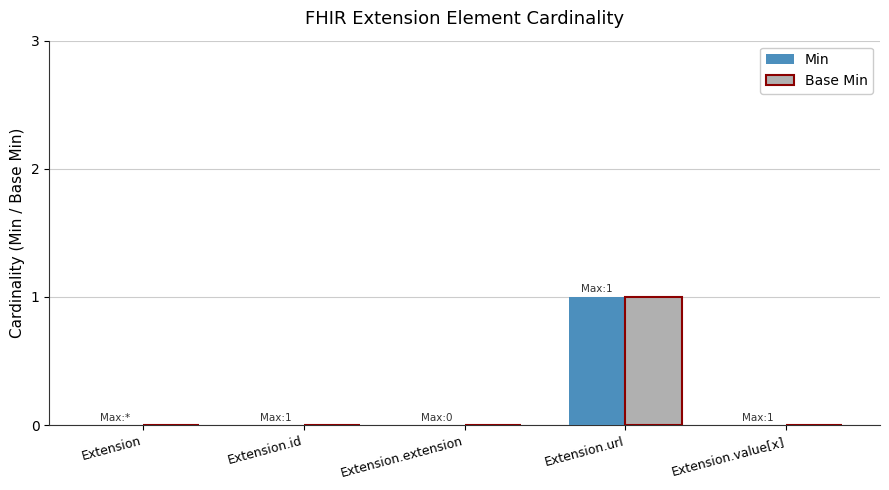

Are the bars horizontal?

No